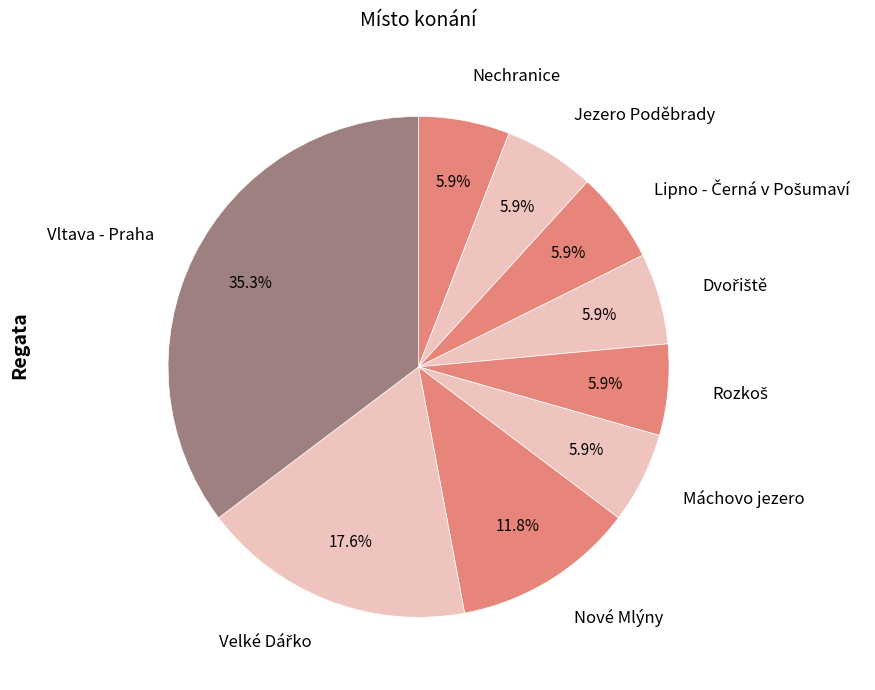

Does any single category account for the majority?

No